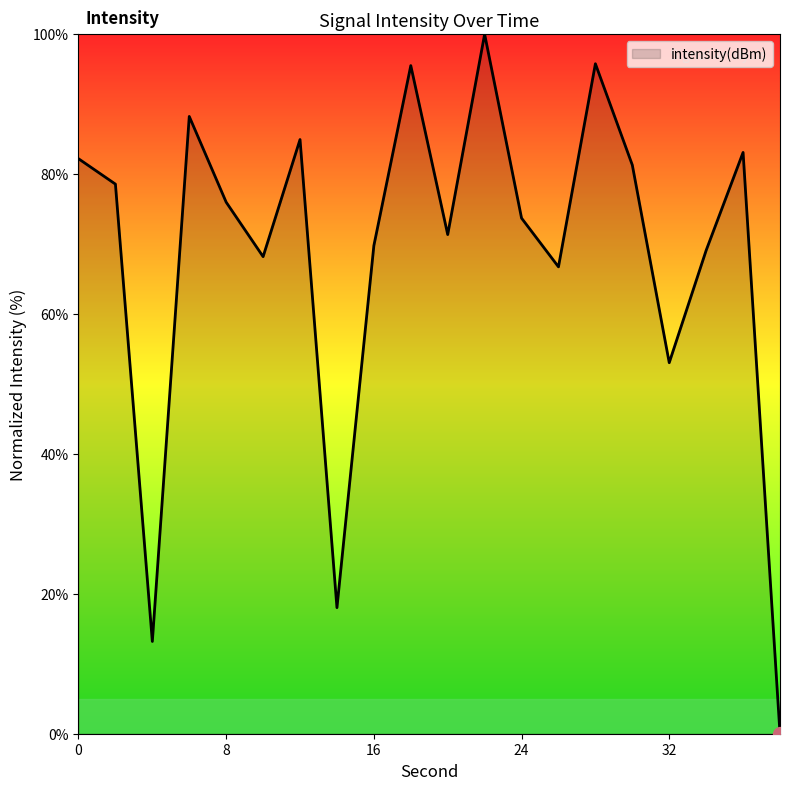

What is the maximum value shown in the chart?

100.0